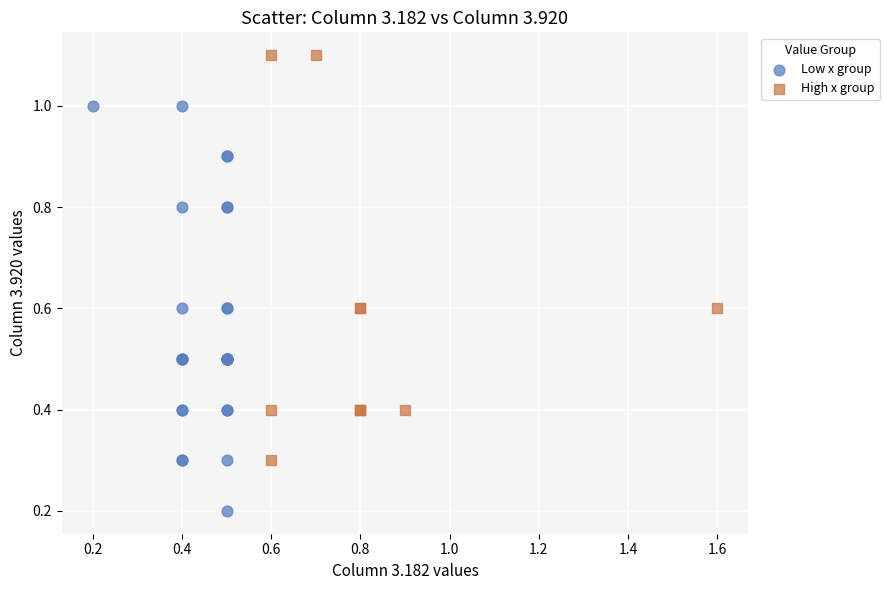

Which series contains the lowest Y value?

Low x group